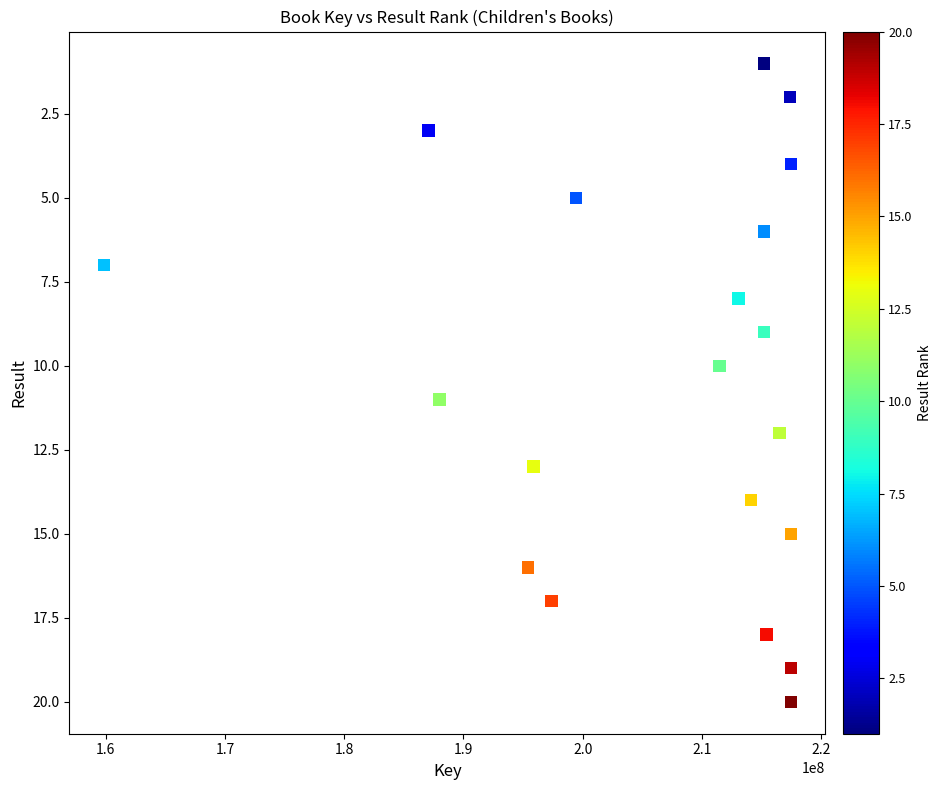

What is the range of Y values (max minus min)?

19